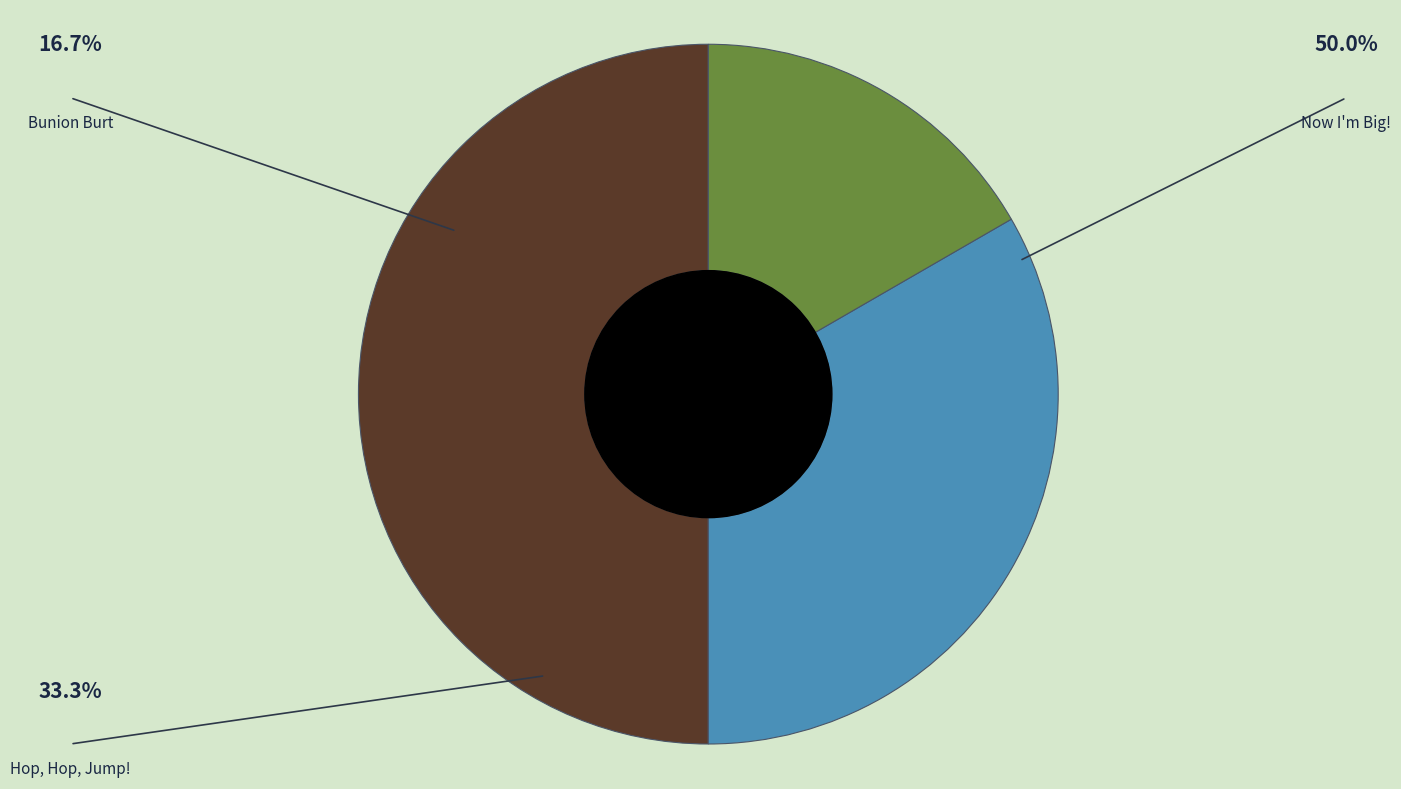

Is there a majority slice in this chart?

No